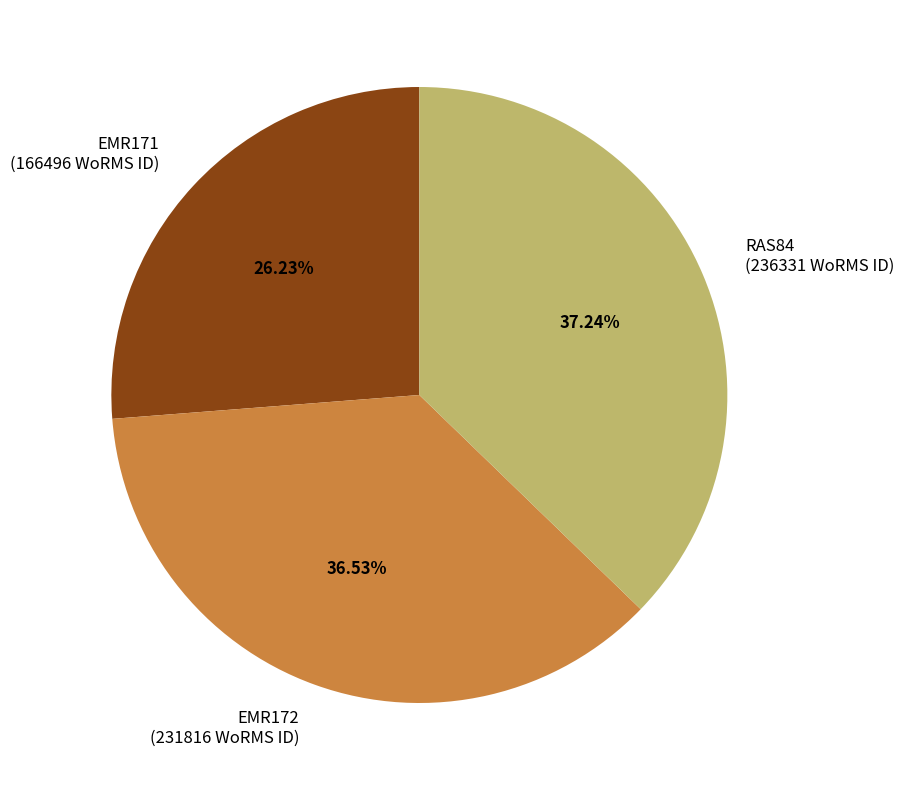

Combined, what portion of the pie is EMR171 and RAS84?

63.5%